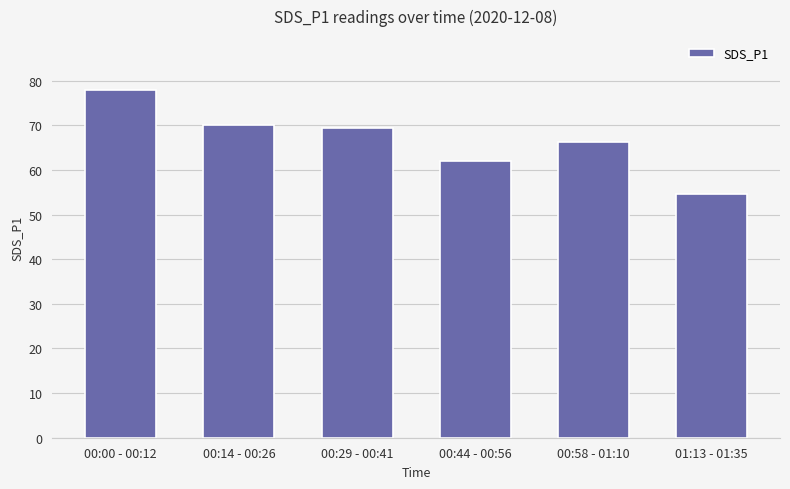

What is the difference between the second highest and second lowest values?

8.2